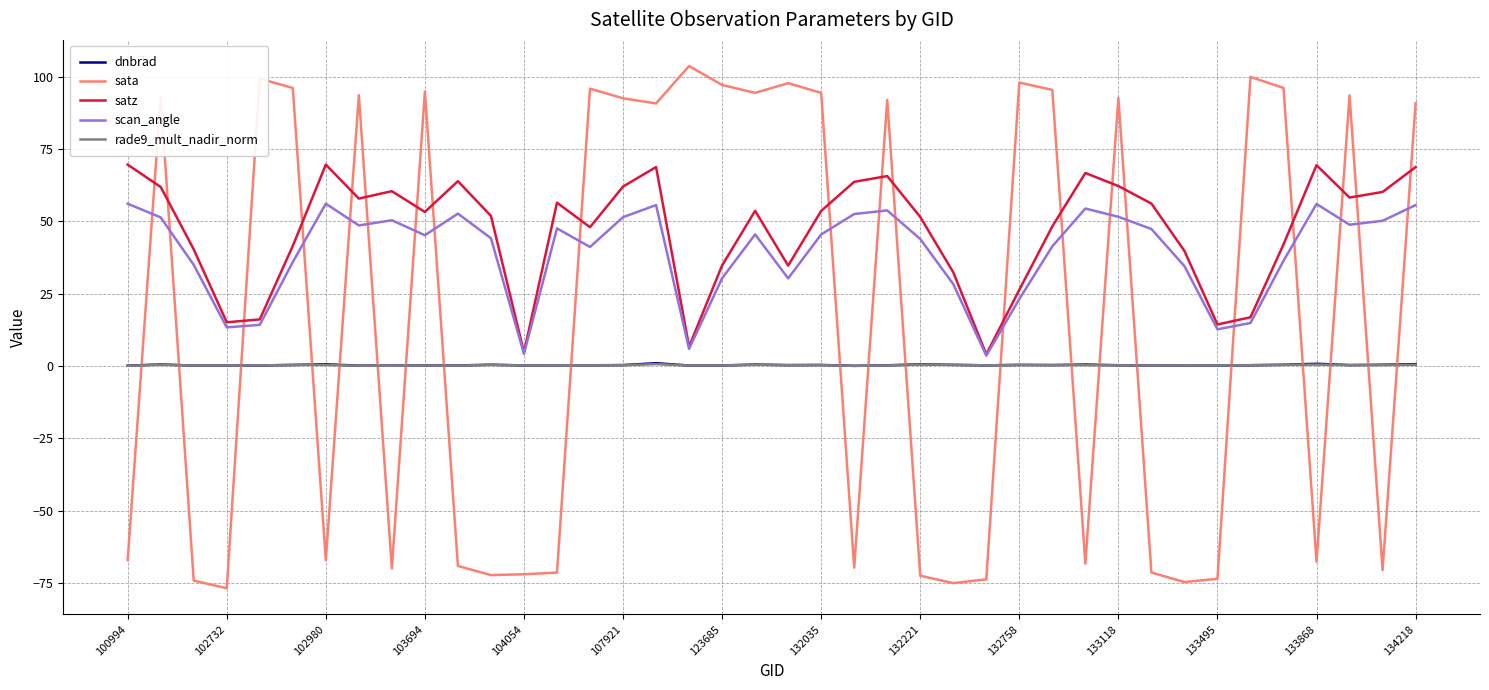

How many times do rade9_mult_nadir_norm and dnbrad cross each other?

10